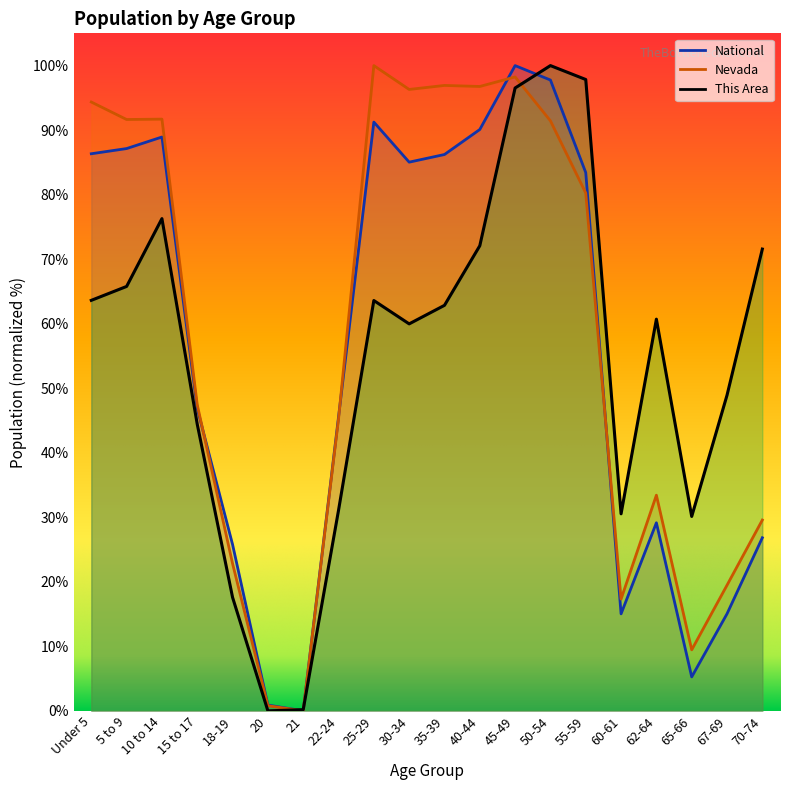

Which category has the lowest value in the This Area series?

20